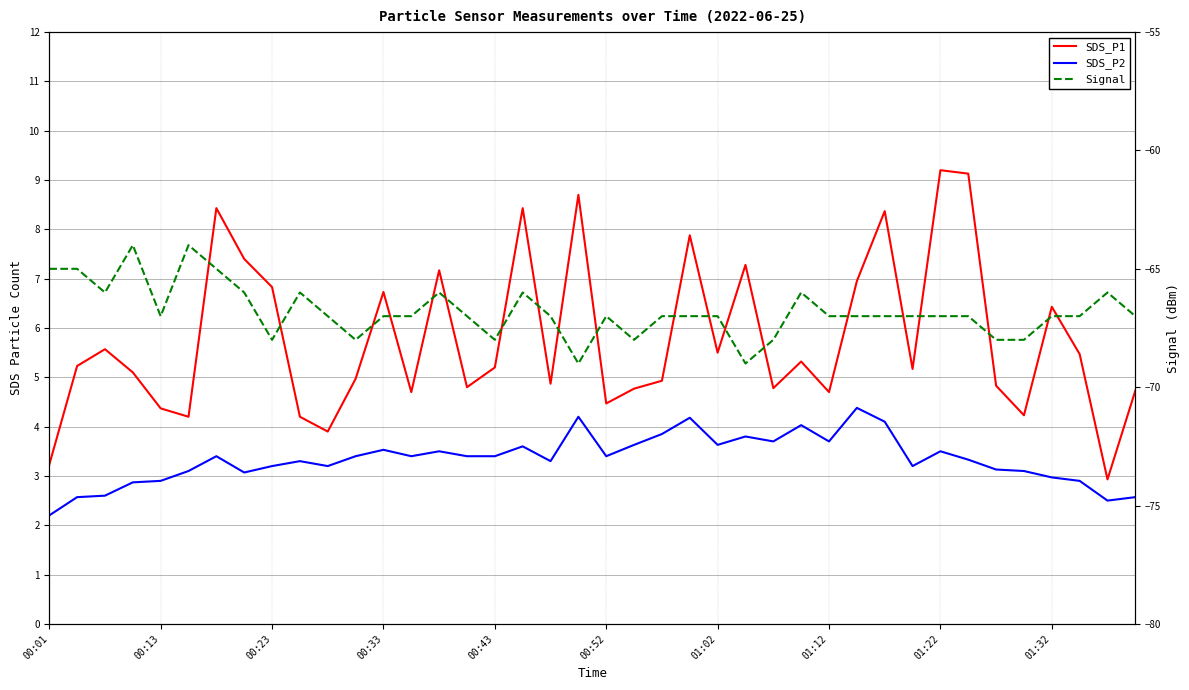

Is the value of SDS_P2 at 01:02 greater than the value of SDS_P1 at 00:23?

No